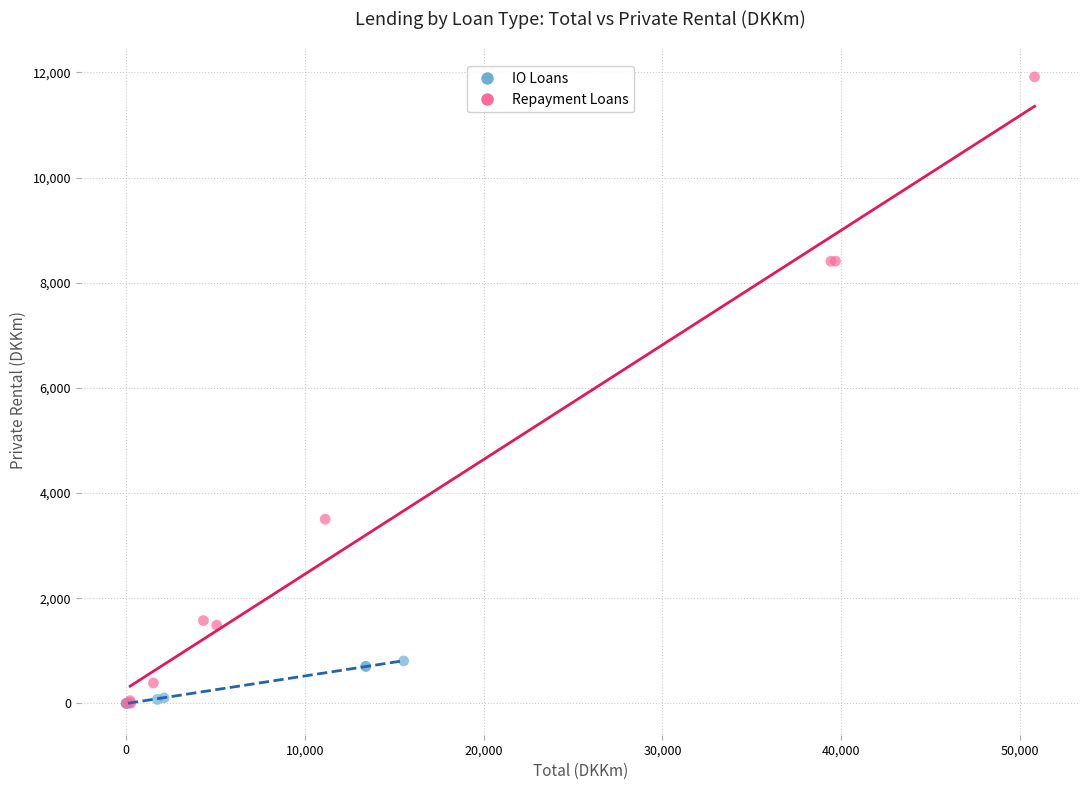

Which series contains the highest Y value?

Repayment Loans